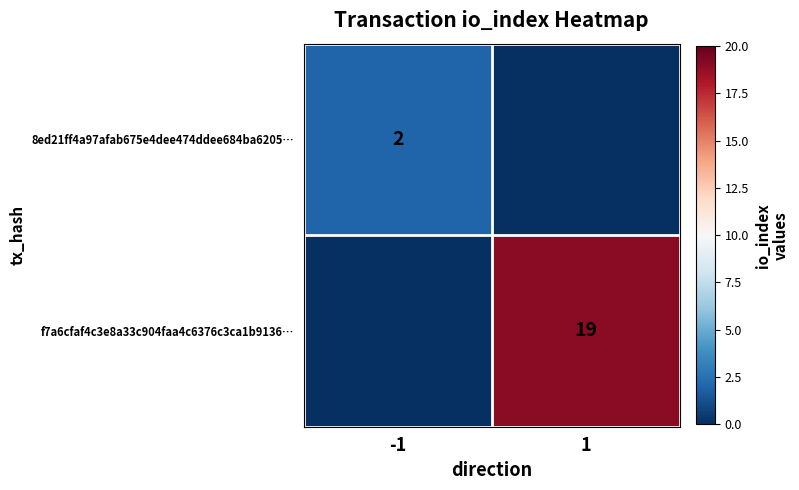

What is the spread (max minus min) of values at -1?

2